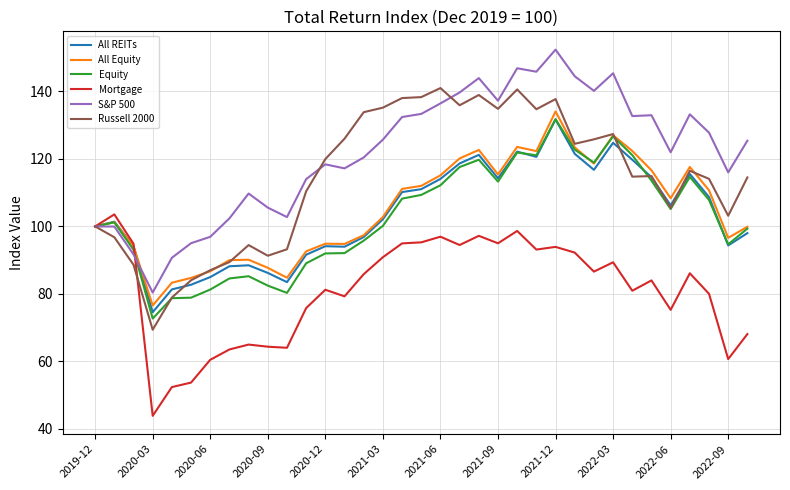

Which series has the largest total across all categories?

S&P 500